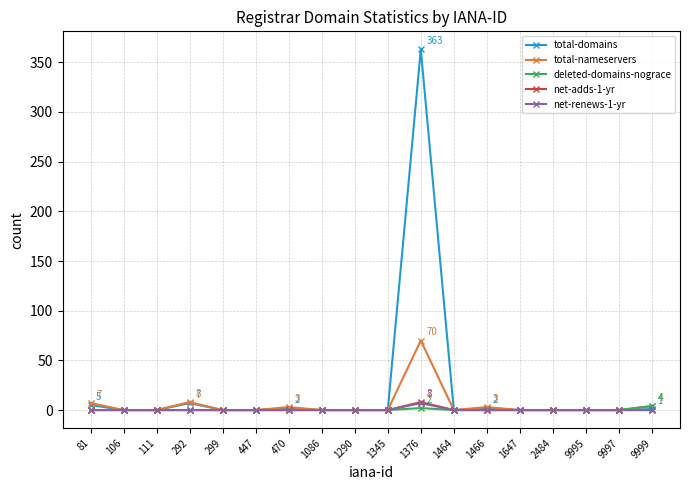

At which category is the sum across all series the highest?

1376